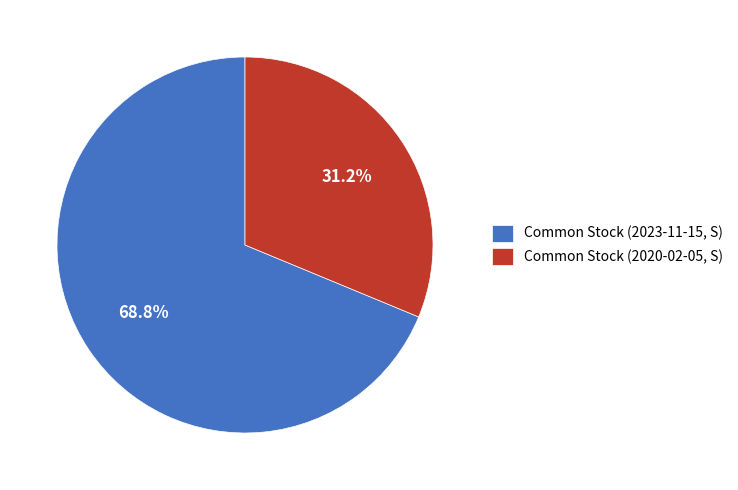

Is the sum of Common Stock (2023-11-15, S) and Common Stock (2020-02-05, S) greater than half?

Yes